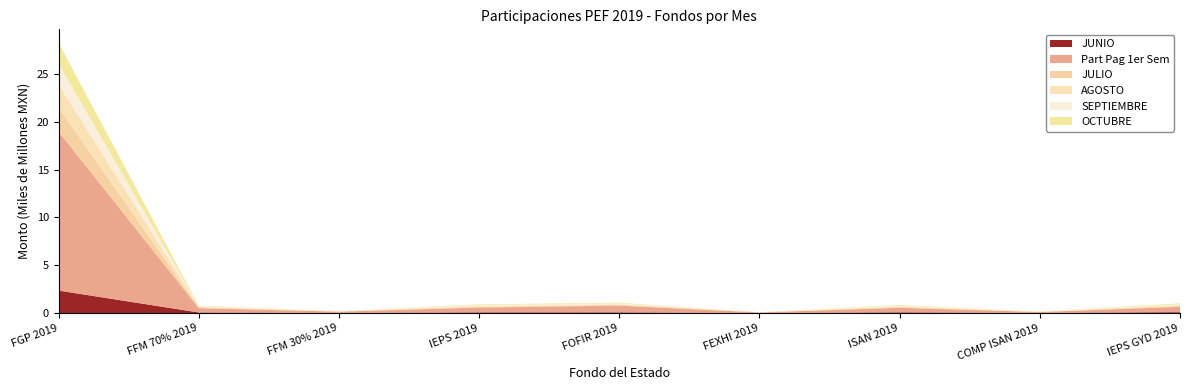

Reading left to right, transcribe all the data shown in this chart.

JUNIO: FGP 2019=2352584838.4	FFM 70% 2019=62968038.3	FFM 30% 2019=18067207.0	IEPS 2019=74146064.2	FOFIR 2019=75298111.0	FEXHI 2019=9680967.2	ISAN 2019=76998845.0	COMP ISAN 2019=15217522.0	IEPS GYD 2019=96704582.0
Part Pag 1er Sem: FGP 2019=16615076980.9	FFM 70% 2019=452716125.4	FFM 30% 2019=129111803.3	IEPS 2019=505964429.0	FOFIR 2019=706005039.9	FEXHI 2019=54798998.8	ISAN 2019=480036540.0	COMP ISAN 2019=91305132.0	IEPS GYD 2019=561084306.7
JULIO: FGP 2019=2492740684.2	FFM 70% 2019=67558951.5	FFM 30% 2019=21871703.7	IEPS 2019=71077465.9	FOFIR 2019=75298110.9	FEXHI 2019=9973160.0	ISAN 2019=67181435.0	COMP ISAN 2019=15217522.0	IEPS GYD 2019=96780478.1
AGOSTO: FGP 2019=2445862887.6	FFM 70% 2019=66025764.0	FFM 30% 2019=20582173.5	IEPS 2019=86188589.1	FOFIR 2019=75298110.9	FEXHI 2019=9678400.4	ISAN 2019=64960732.0	COMP ISAN 2019=15217522.0	IEPS GYD 2019=84345814.0
SEPTIEMBRE: FGP 2019=2160406573.2	FFM 70% 2019=56815420.3	FFM 30% 2019=12956576.2	IEPS 2019=112730701.2	FOFIR 2019=75298111.0	FEXHI 2019=9904192.6	ISAN 2019=79199211.0	COMP ISAN 2019=15217522.0	IEPS GYD 2019=92444868.0
OCTUBRE: FGP 2019=2184147742.1	FFM 70% 2019=57581437.1	FFM 30% 2019=12078193.0	IEPS 2019=70498001.9	FOFIR 2019=75298111.0	FEXHI 2019=9738167.6	ISAN 2019=71392113.0	COMP ISAN 2019=15217522.0	IEPS GYD 2019=87825440.0